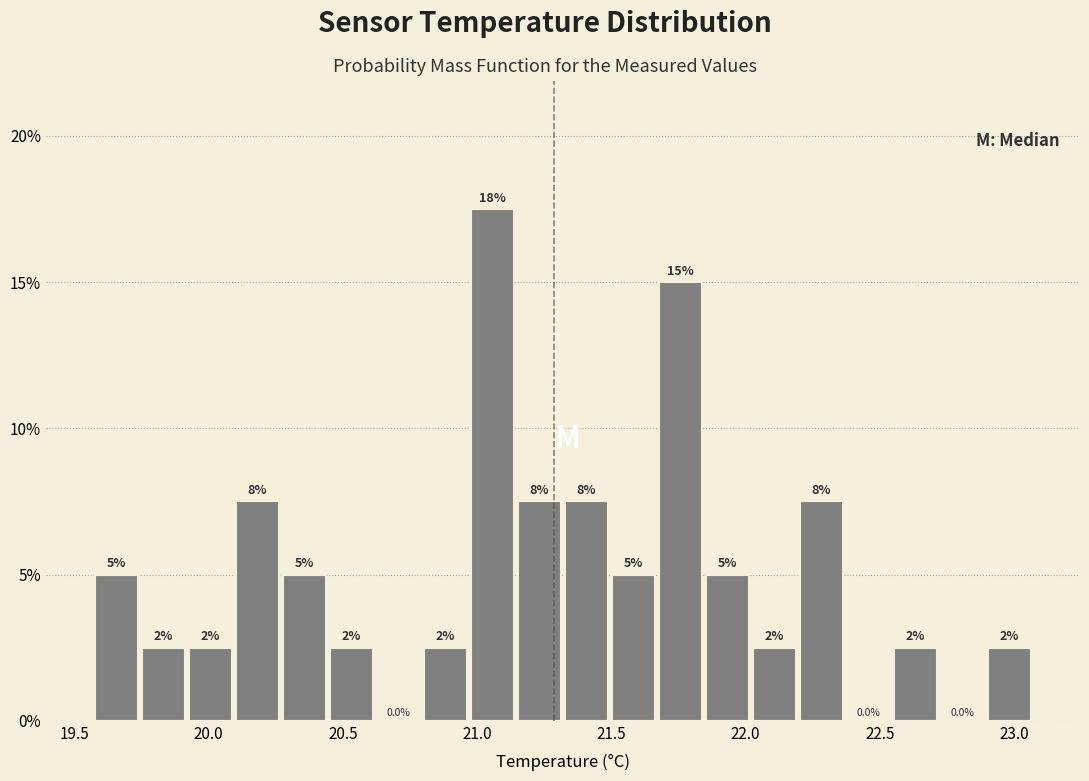

Around what value on the x-axis is the tallest bar? Give the approximate position of its centre, as read against the axis.

21.05